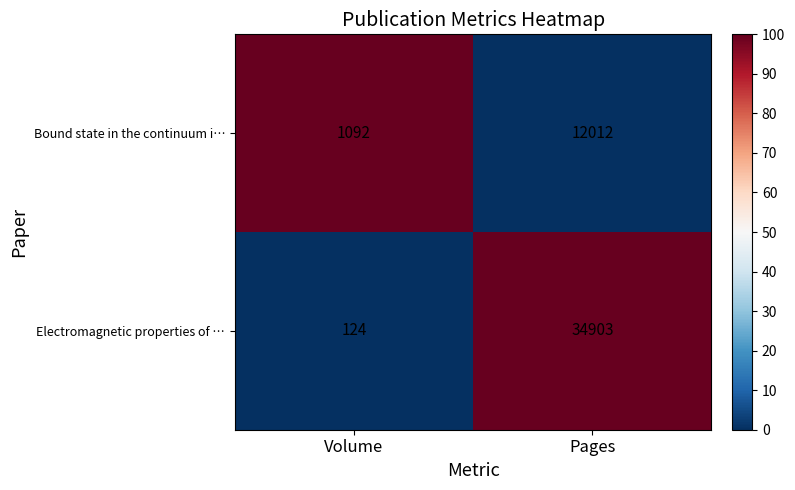

Reading left to right, what are all the values shown in this chart?

Bound state in the continuum i…: Volume=1092	Pages=12012
Electromagnetic properties of …: Volume=124	Pages=34903